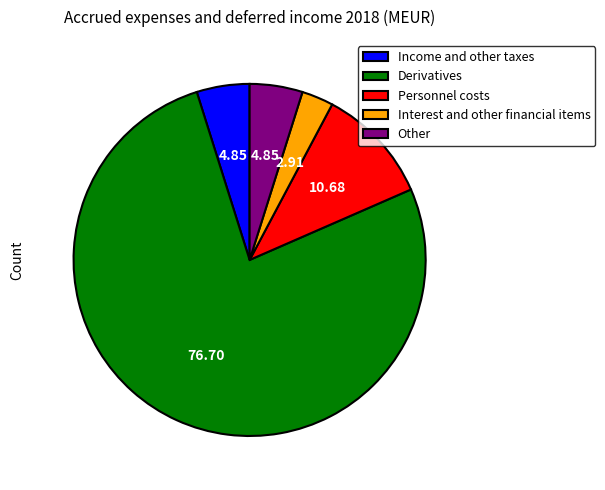

Which category has the smallest portion of the pie?

Interest and other financial items